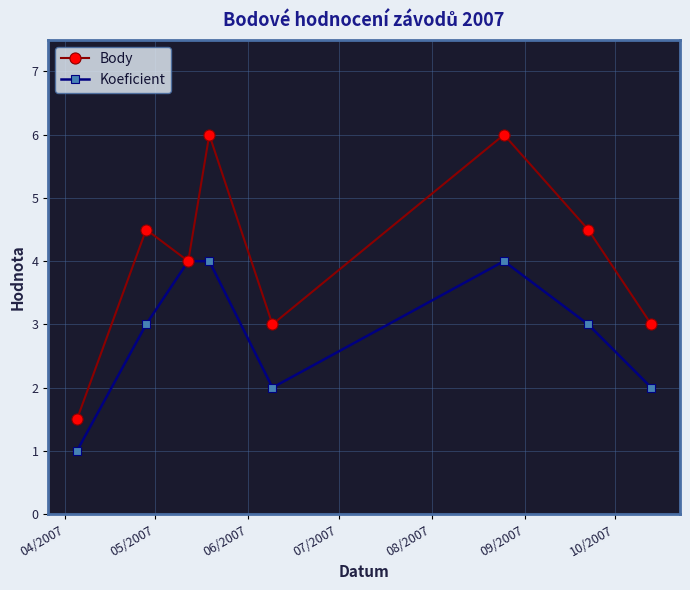

True or false: Body has more than 0 points higher than both neighbors.

True